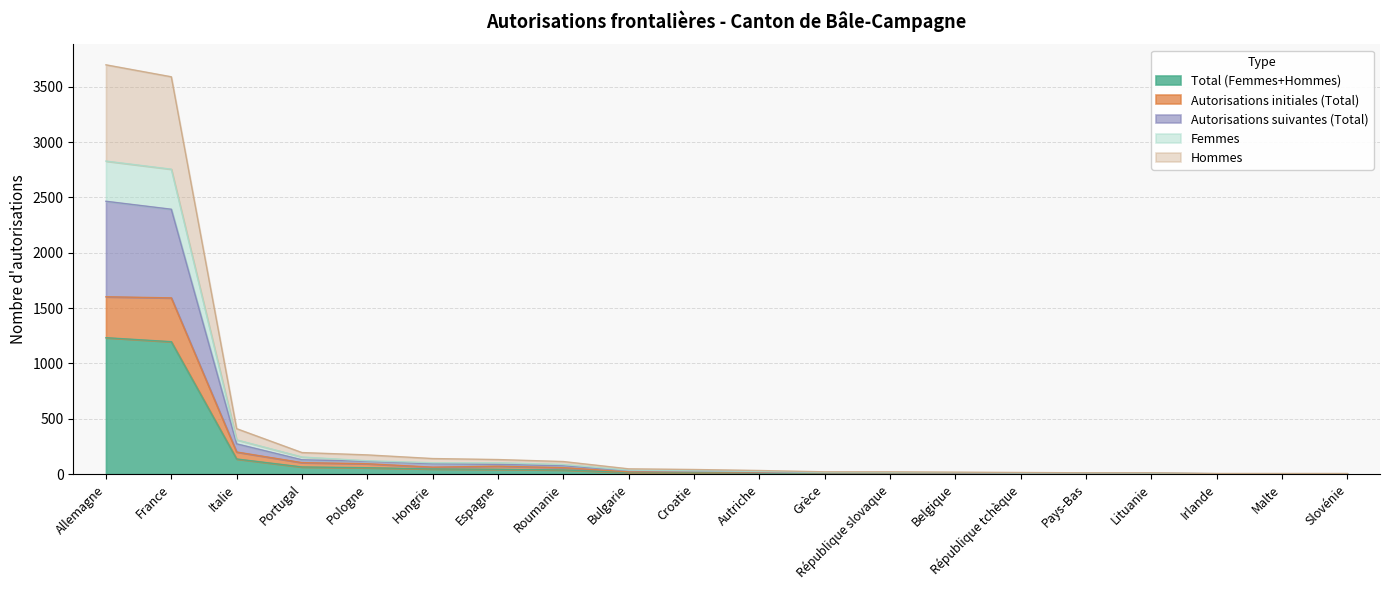

True or false: Autorisations initiales (Total) and Autorisations suivantes (Total) intersect in this chart.

False